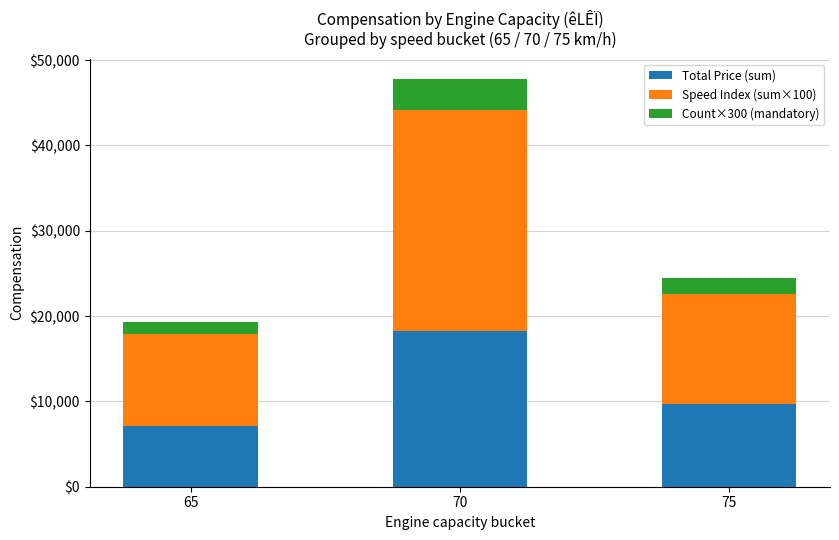

What are all the series names shown in the legend?

Total Price (sum), Speed Index (sum×100), Count×300 (mandatory)